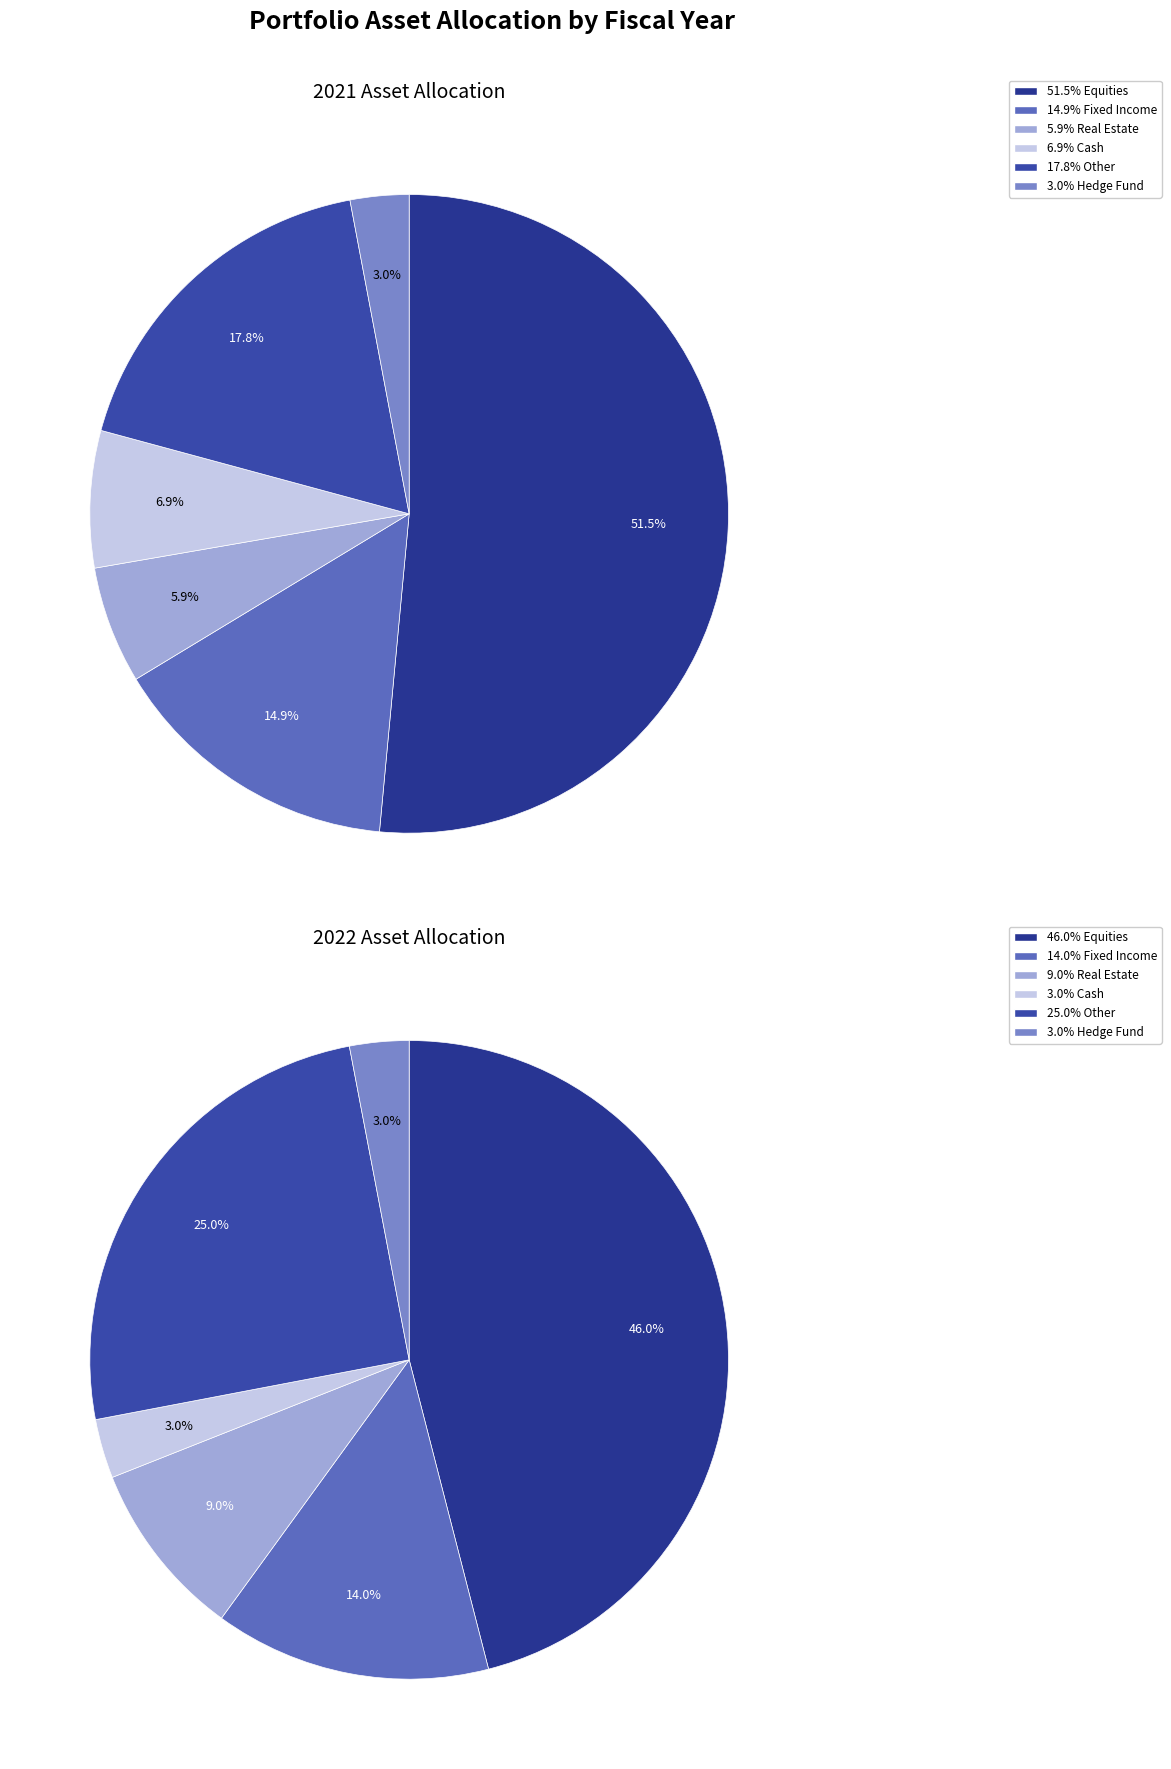

To the nearest percent, what is the difference between the values_2022 and values_2021 slice percentages?

32%